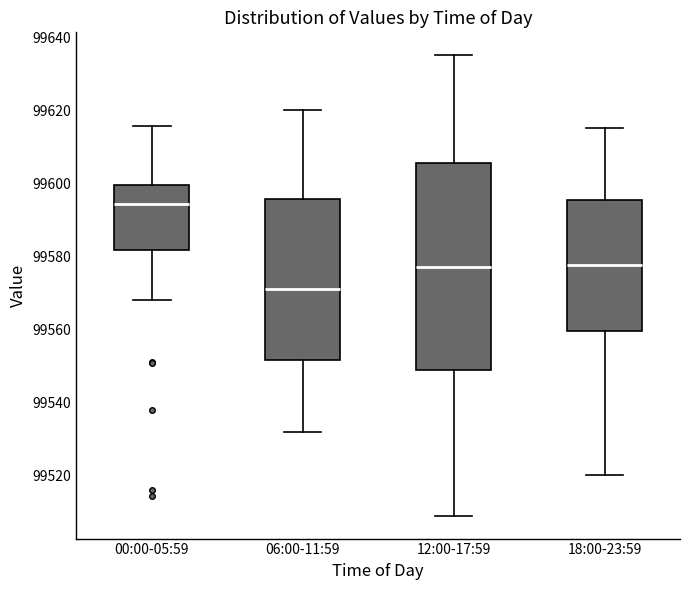

Which box has the highest median line?

00:00-05:59